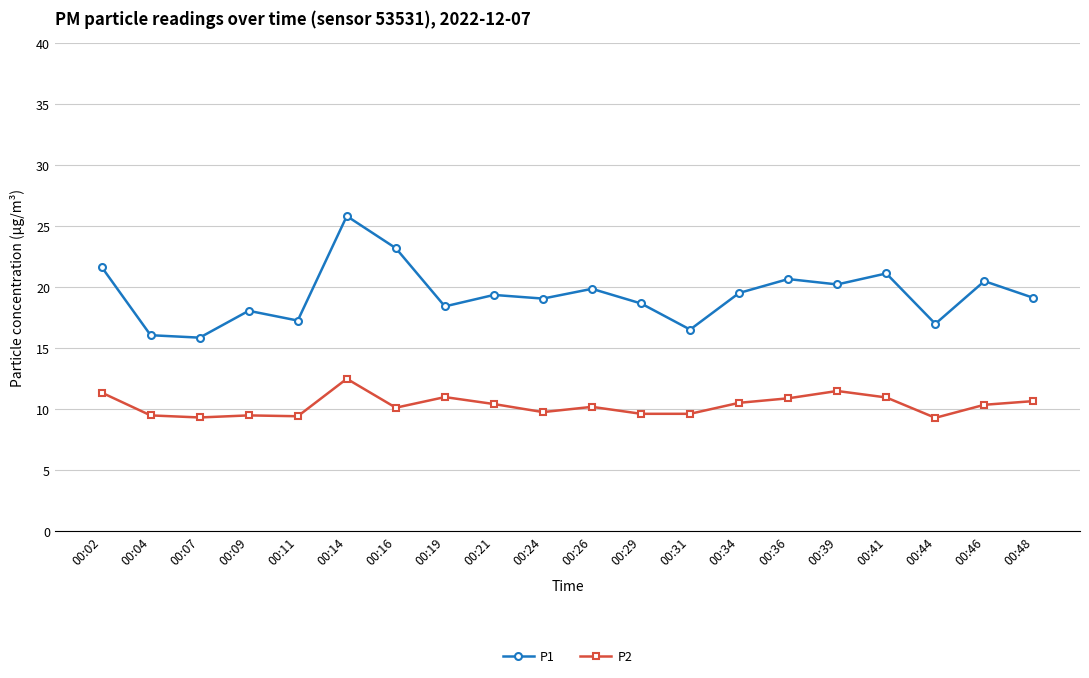

What is the difference between the maximum and minimum values in the P2 series?

3.2